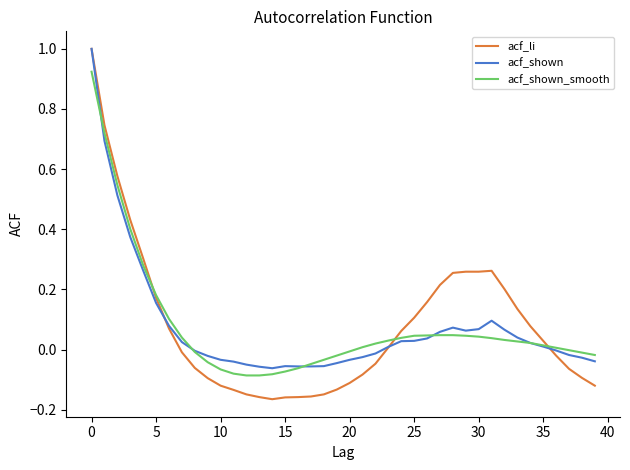

Which series has the largest range (max minus min)?

acf_li